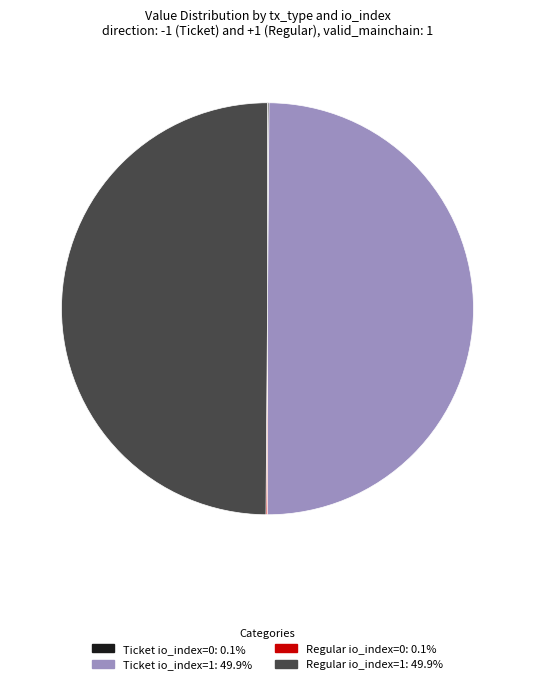

Approximately how many times larger is the value at Regular io_index=1 compared to Ticket io_index=1?

1.0